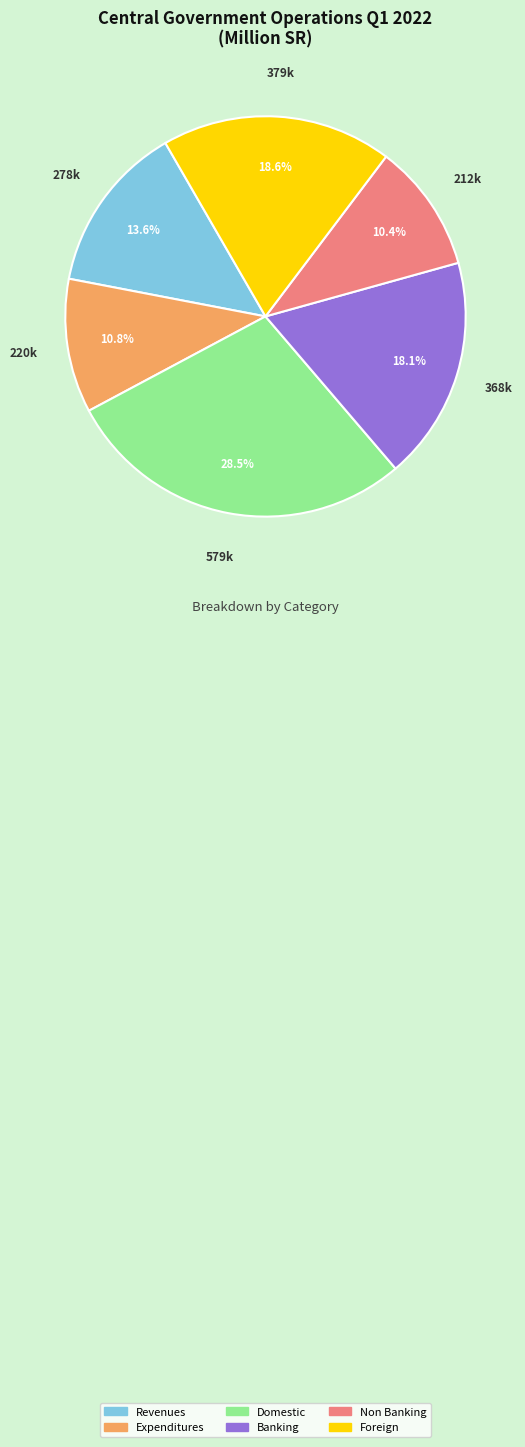

What is the largest slice in the pie chart?

Domestic